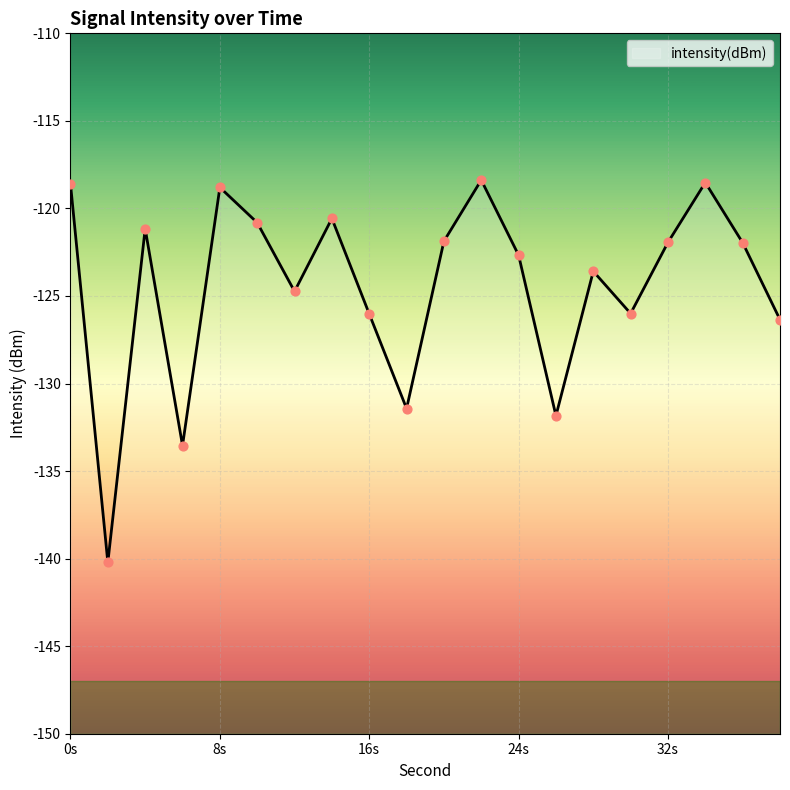

Which has a higher value, 36 or 34?

34